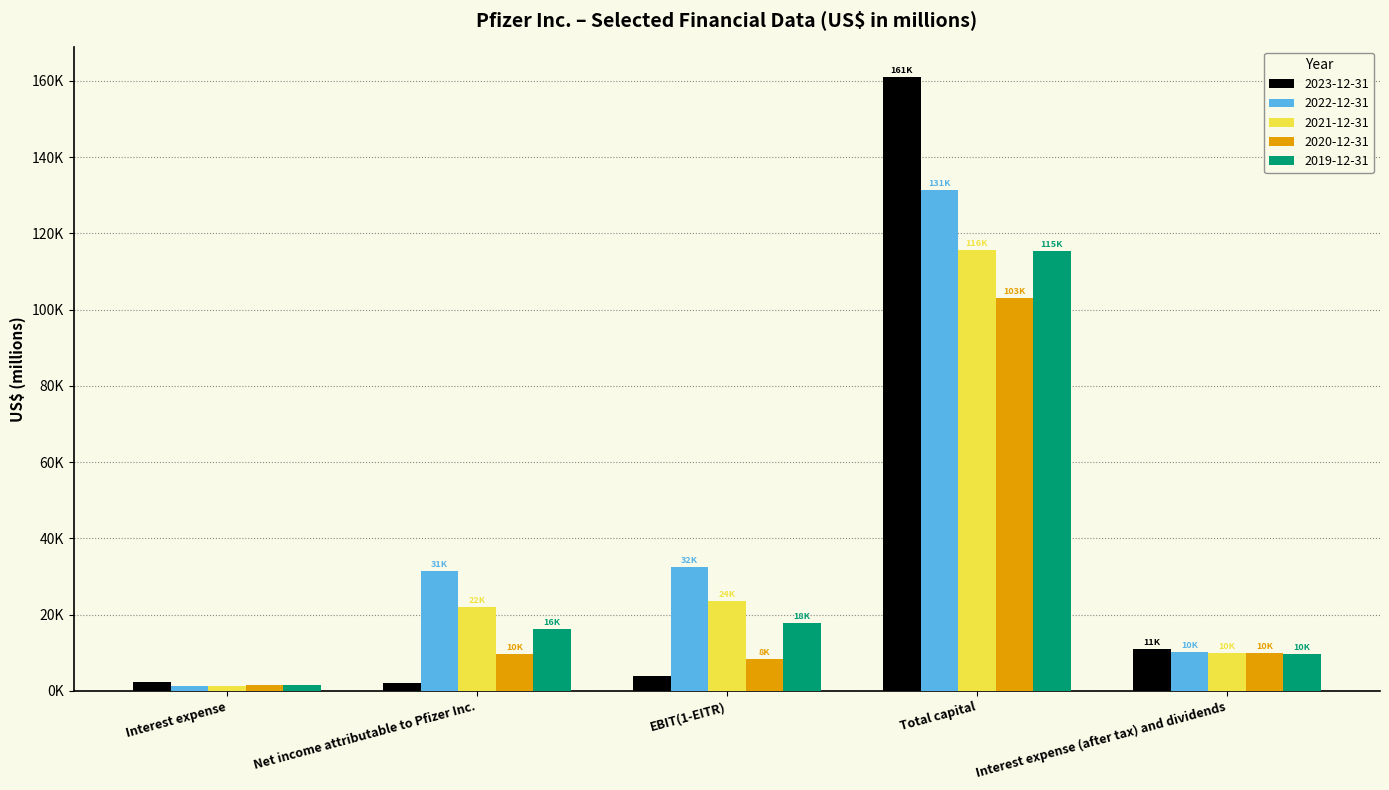

True or false: 2021-12-31 has a value of 27071 at Total capital.

False